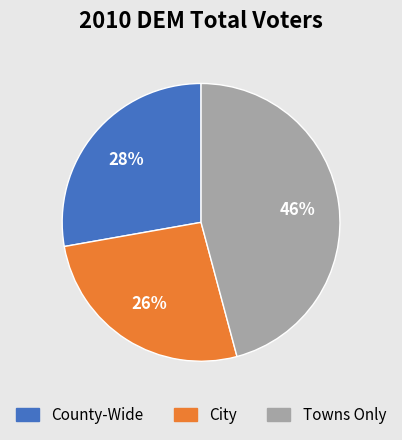

To the nearest percent, what is the average slice percentage?

33%